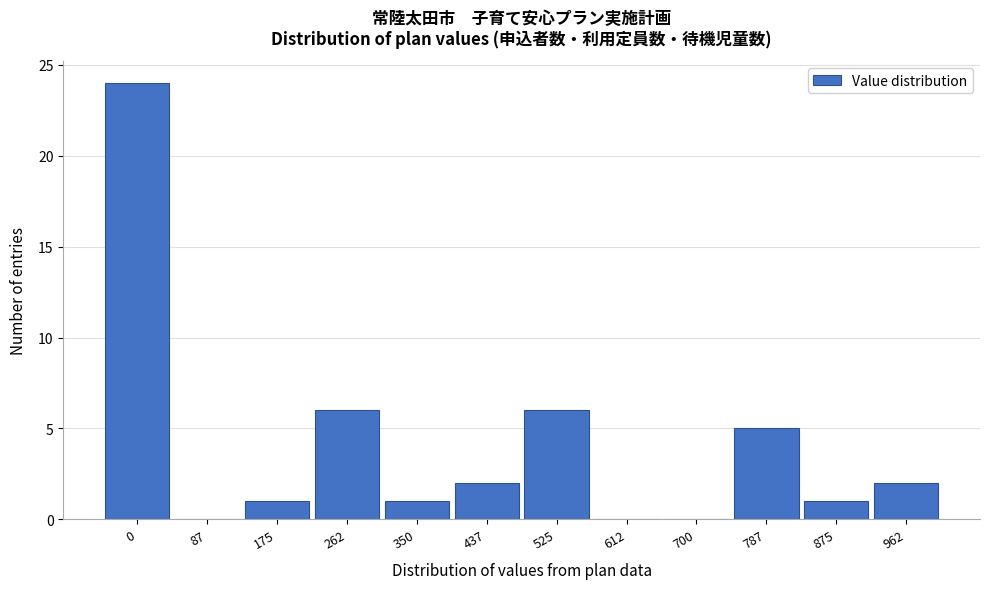

Which has a higher value, 612 or 787?

787